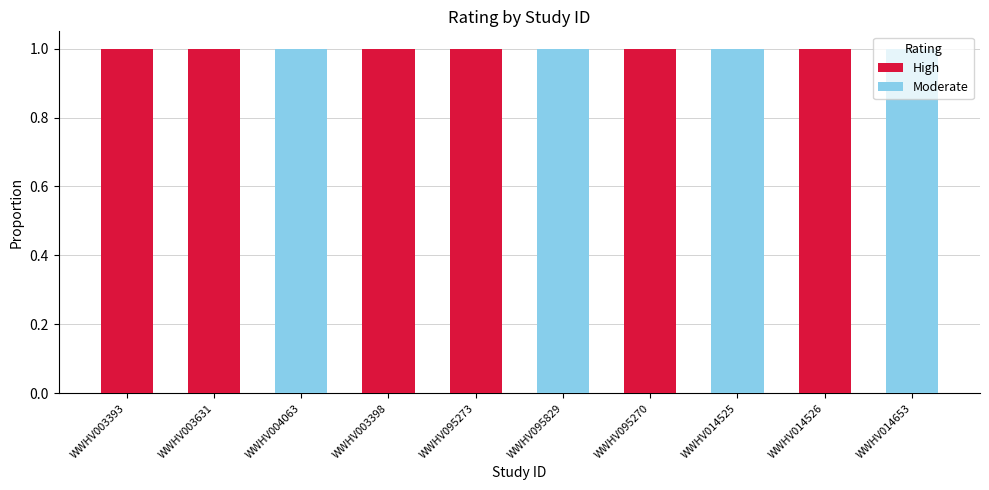

Is it true that High equals 1 at WWHV003631?

True